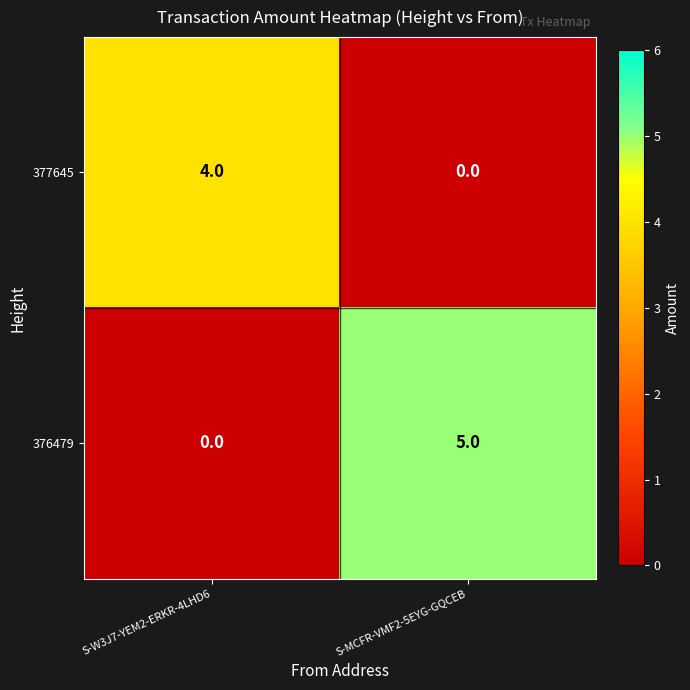

How many series are shown in this chart?

2